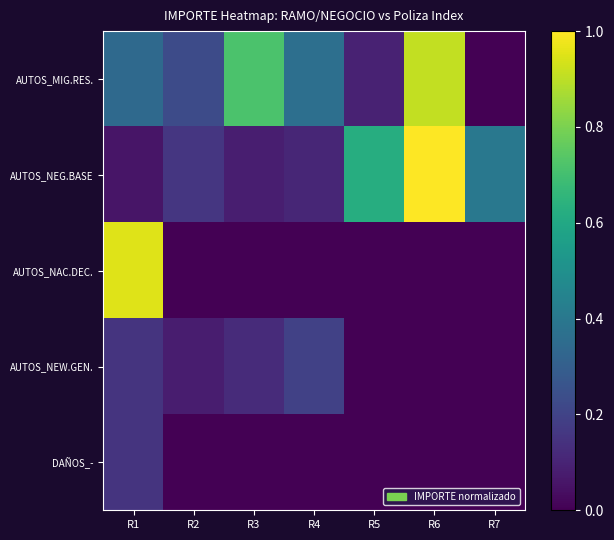

At which category is the sum across all series the highest?

R6